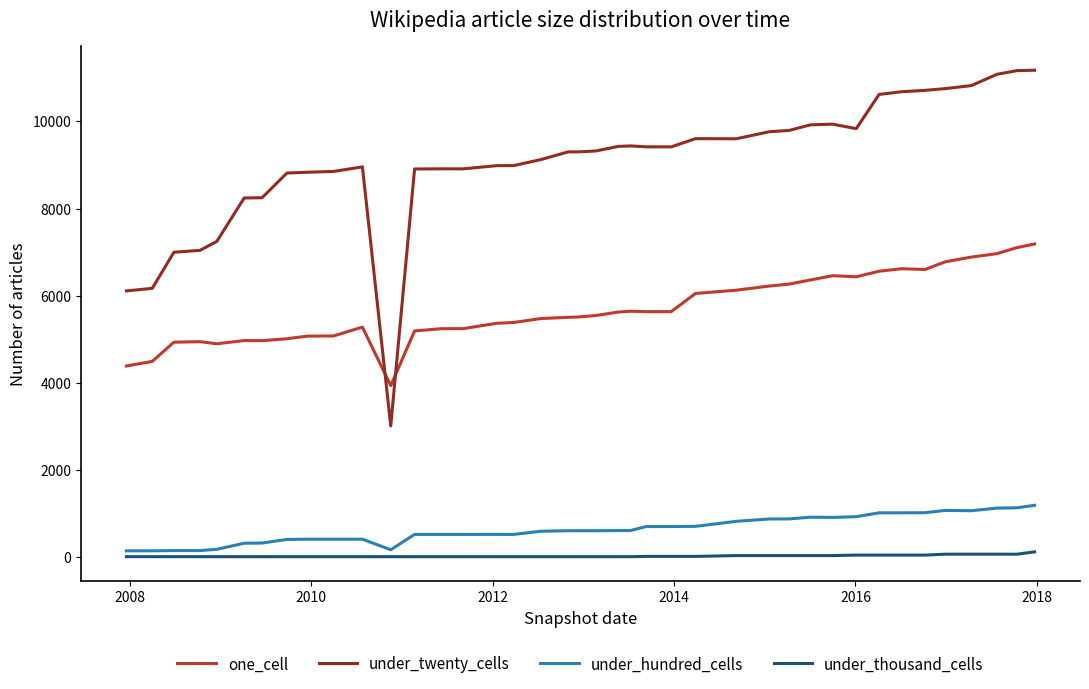

Which series has the largest total across all categories?

under_twenty_cells